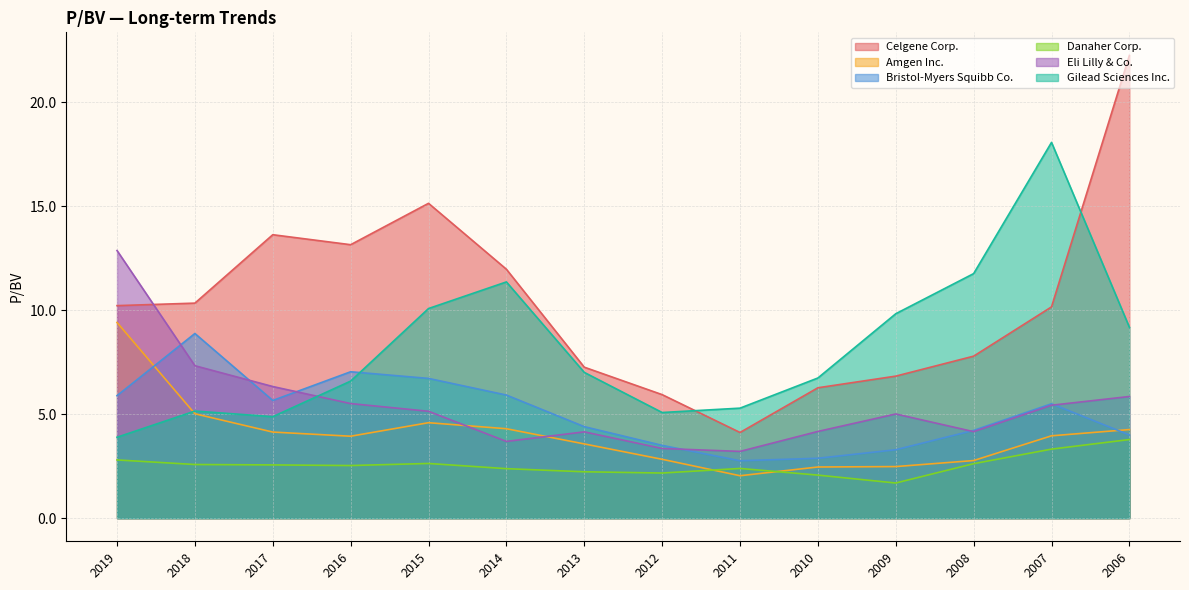

The value of Gilead Sciences Inc. at 2014 is 11.4. True or false?

True